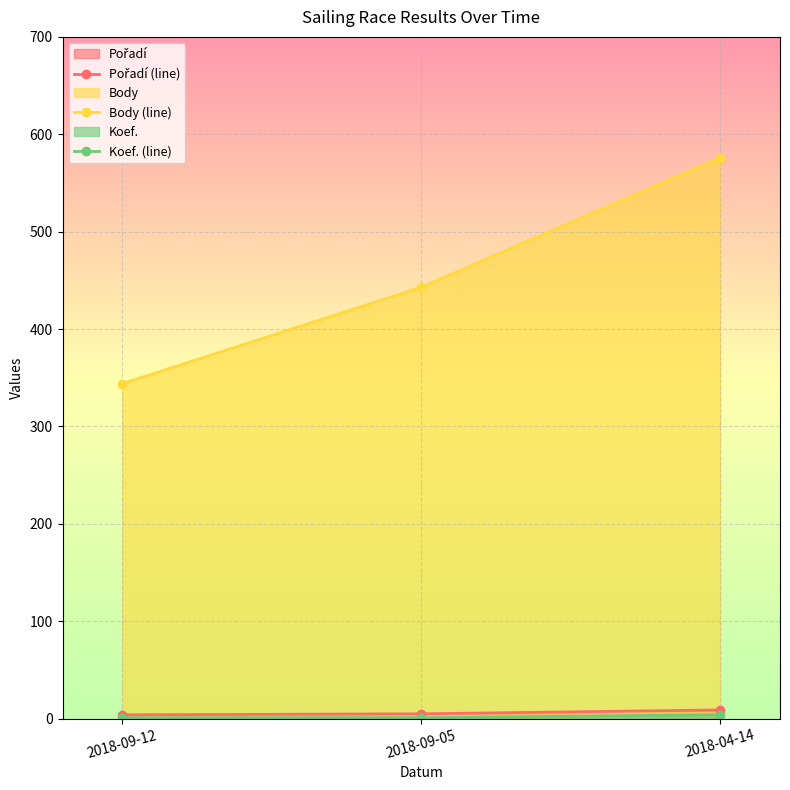

Which series has the largest range (max minus min)?

Body (line)